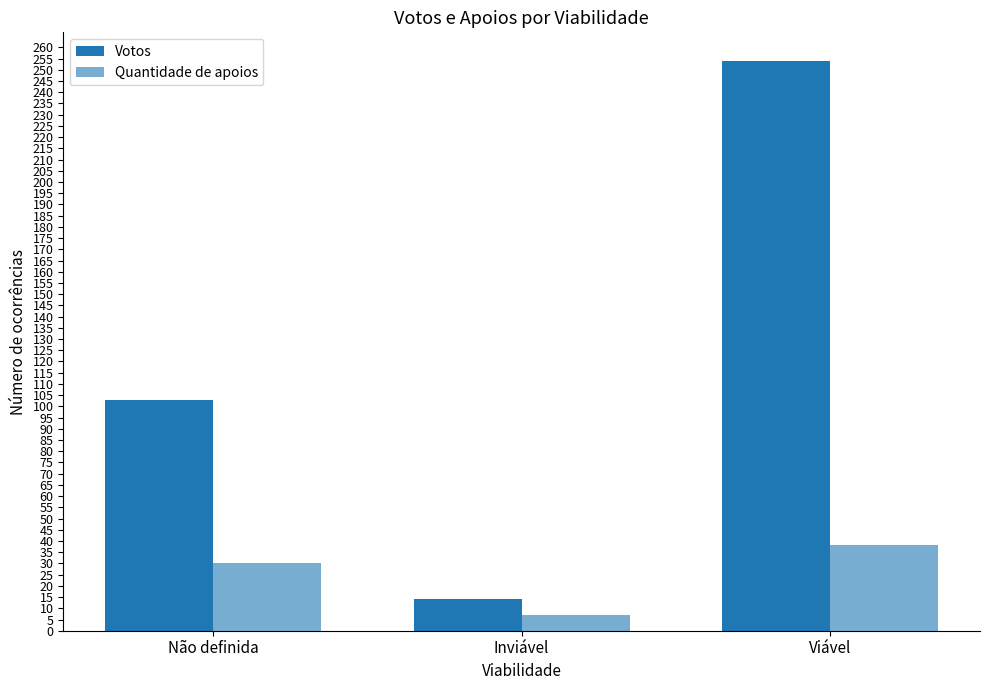

Which series has the largest range (max minus min)?

Votos